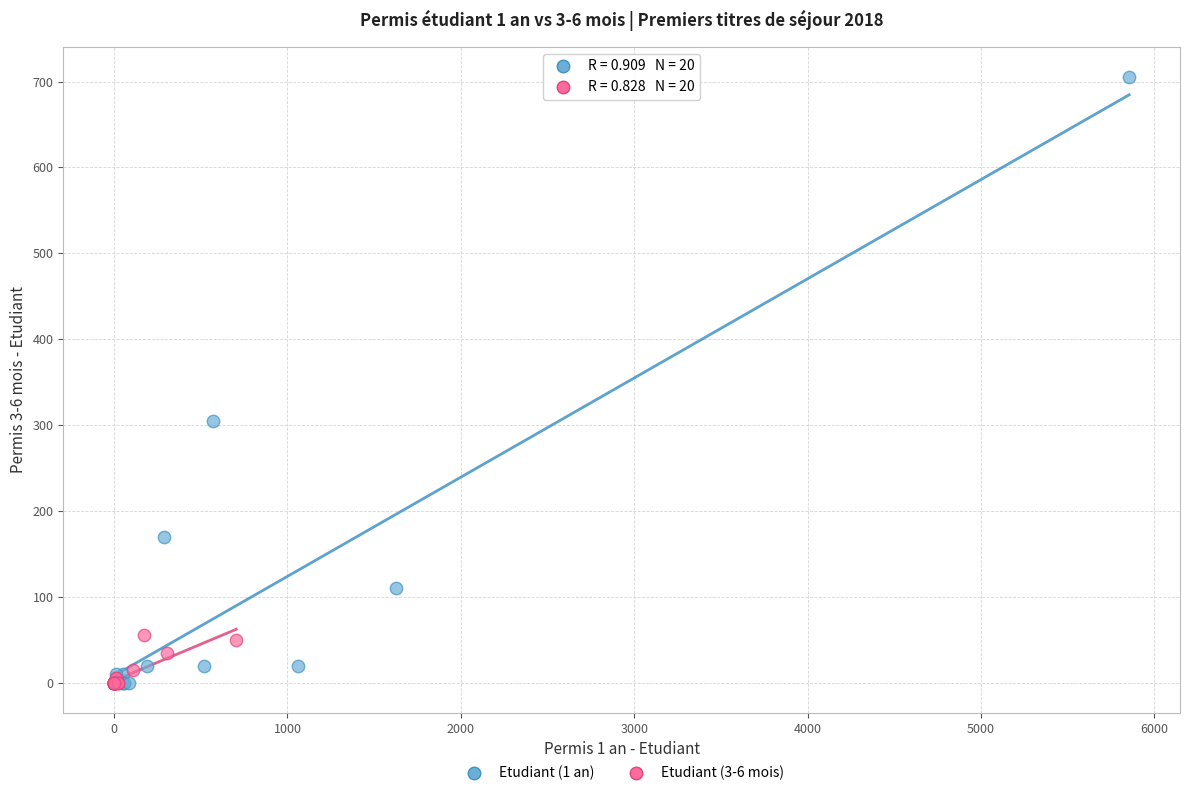

What are all the series names shown in the legend?

Etudiant (1 an), Etudiant (3-6 mois)